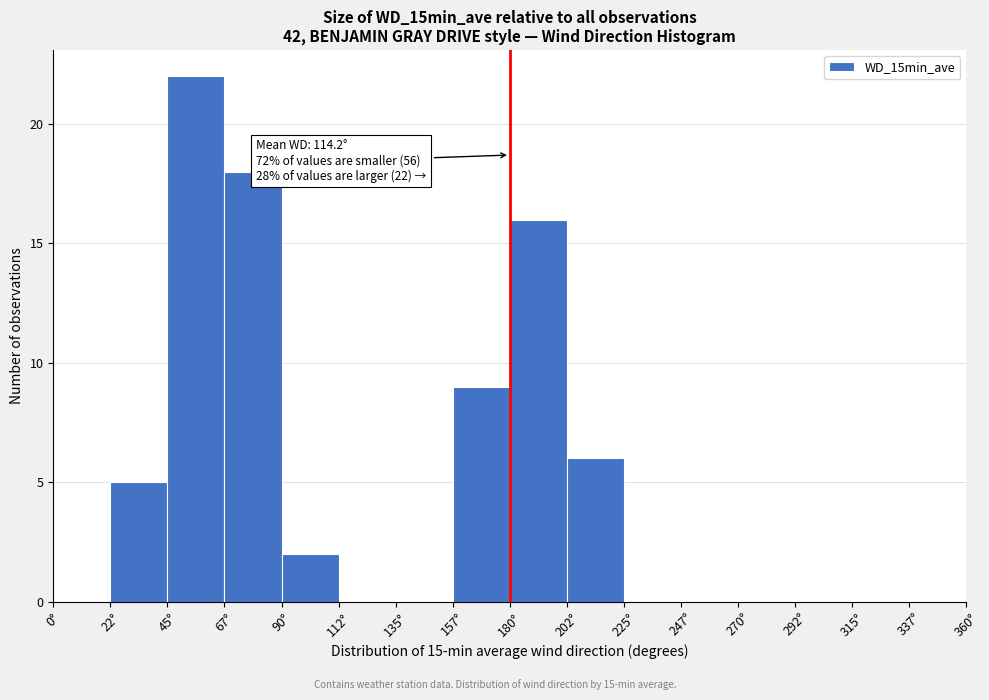

Over which range of the x-axis is the bar tallest?

45.0 to 67.5